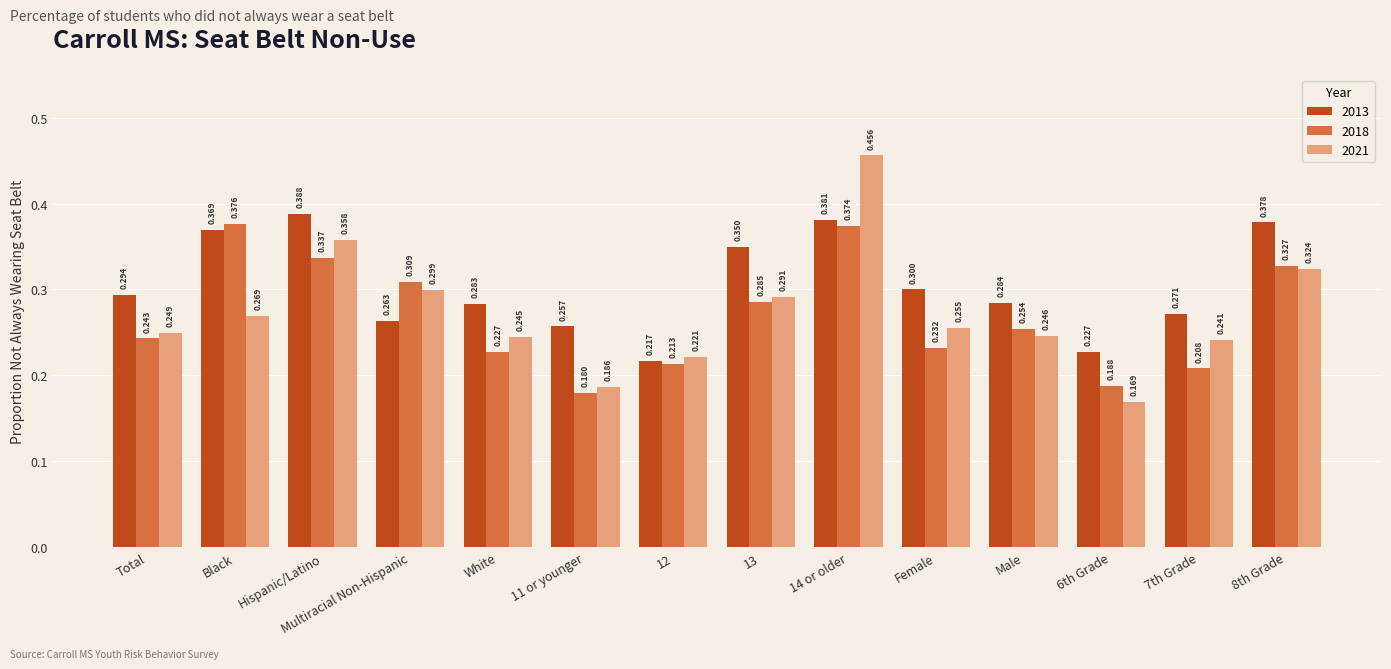

How many groups of bars are there?

14